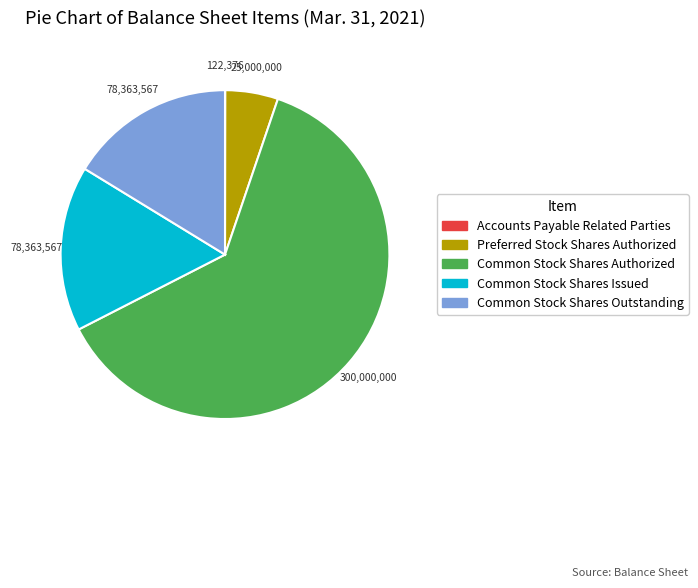

What is the largest slice in the pie chart?

Common Stock Shares Authorized